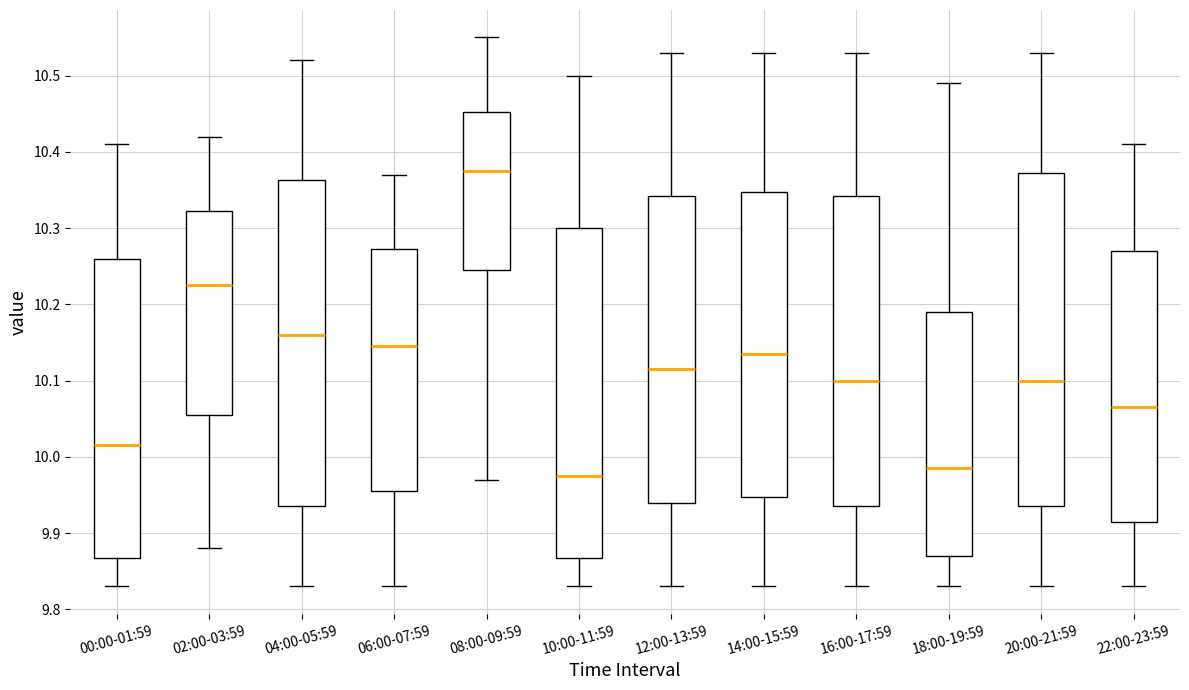

Reading left to right, read every box against the y-axis: the position of its median line, the range the box covers, and the ends of its whiskers. The values are not printed on the chart, so give them approximately, as read against the axis.

00:00-01:59: median 10.02, box 9.87 to 10.26, whiskers 9.83 to 10.41
02:00-03:59: median 10.23, box 10.06 to 10.32, whiskers 9.88 to 10.42
04:00-05:59: median 10.16, box 9.94 to 10.36, whiskers 9.83 to 10.52
06:00-07:59: median 10.15, box 9.96 to 10.27, whiskers 9.83 to 10.37
08:00-09:59: median 10.38, box 10.25 to 10.45, whiskers 9.97 to 10.55
10:00-11:59: median 9.98, box 9.87 to 10.30, whiskers 9.83 to 10.50
12:00-13:59: median 10.12, box 9.94 to 10.34, whiskers 9.83 to 10.53
14:00-15:59: median 10.14, box 9.95 to 10.35, whiskers 9.83 to 10.53
16:00-17:59: median 10.10, box 9.94 to 10.34, whiskers 9.83 to 10.53
18:00-19:59: median 9.99, box 9.87 to 10.19, whiskers 9.83 to 10.49
20:00-21:59: median 10.10, box 9.94 to 10.37, whiskers 9.83 to 10.53
22:00-23:59: median 10.07, box 9.92 to 10.27, whiskers 9.83 to 10.41